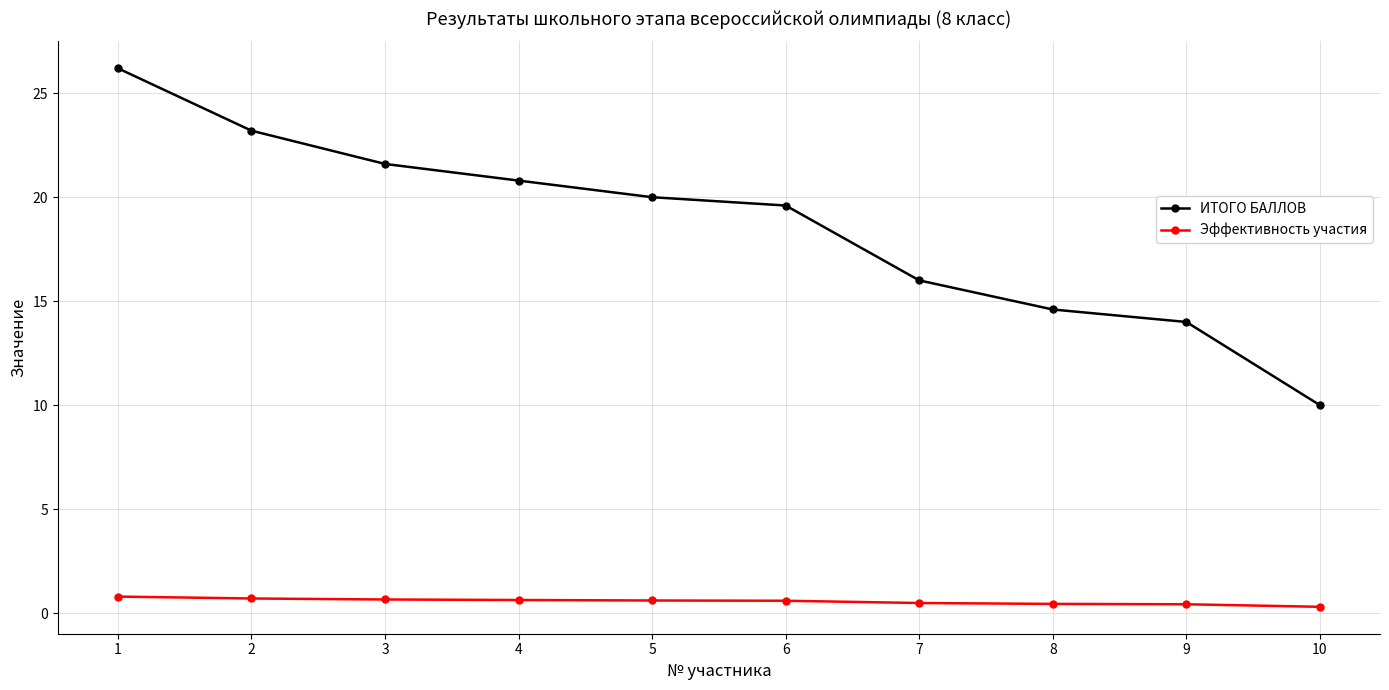

Which category has the lowest value in the ИТОГО БАЛЛОВ series?

10